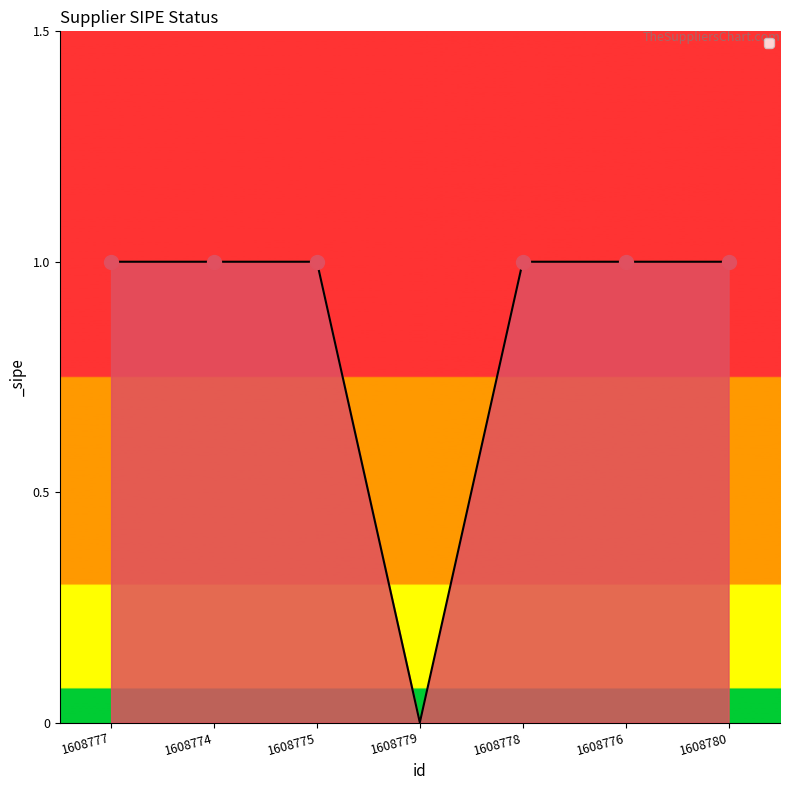

How many values are between 1 and 2?

6